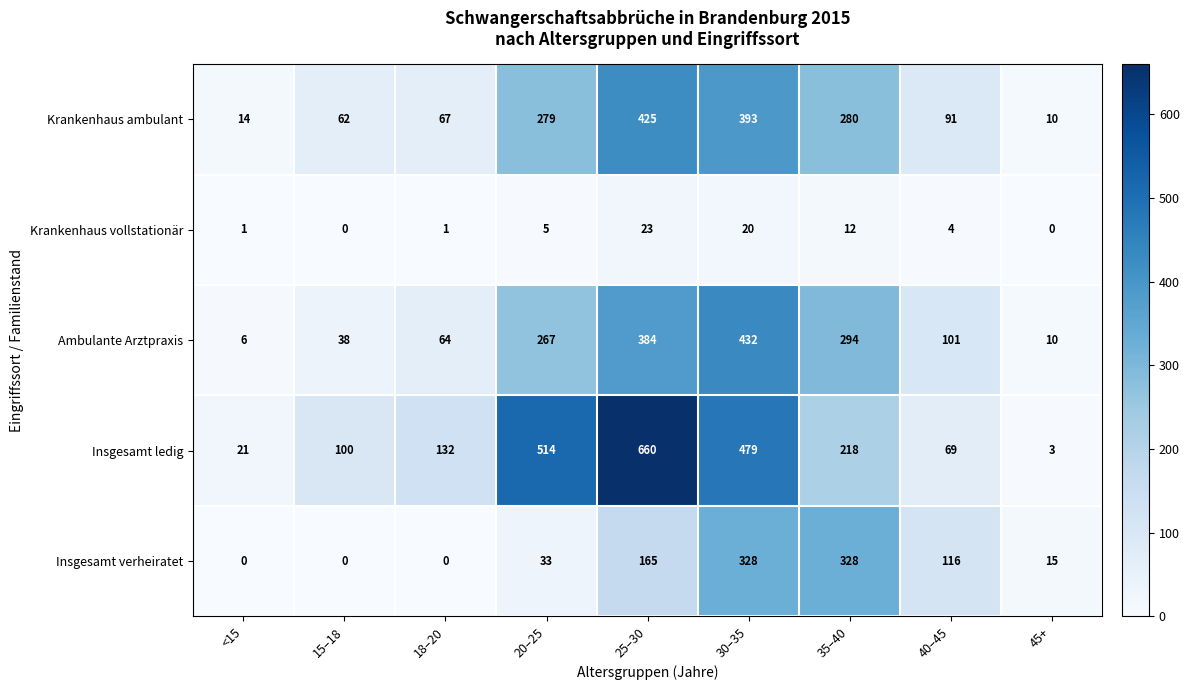

What is the average value of the Insgesamt ledig series?

244